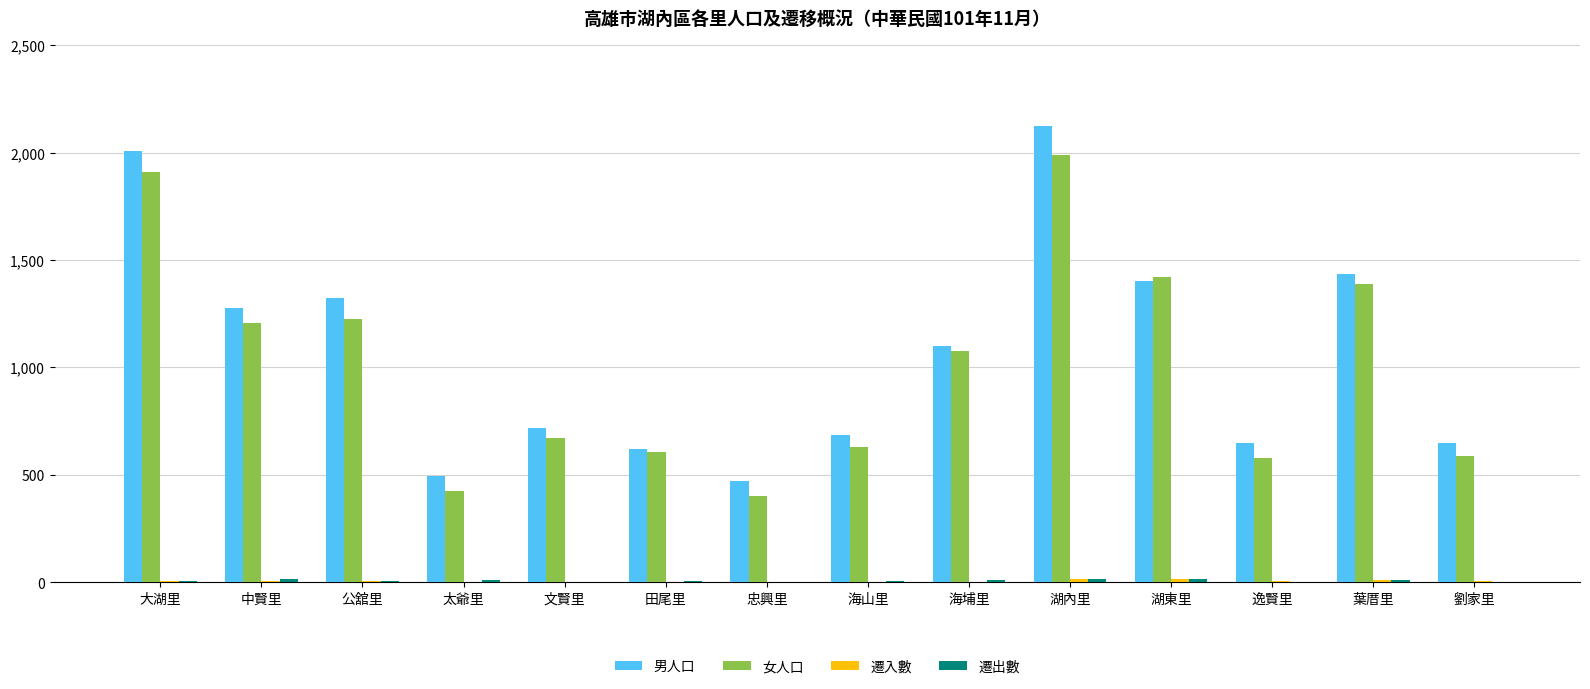

Which series changed the most between 田尾里 and 葉厝里?

男人口